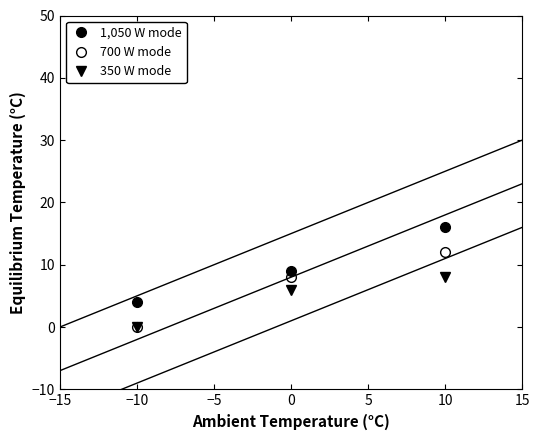

What is the maximum value for 1,050 W mode?

16